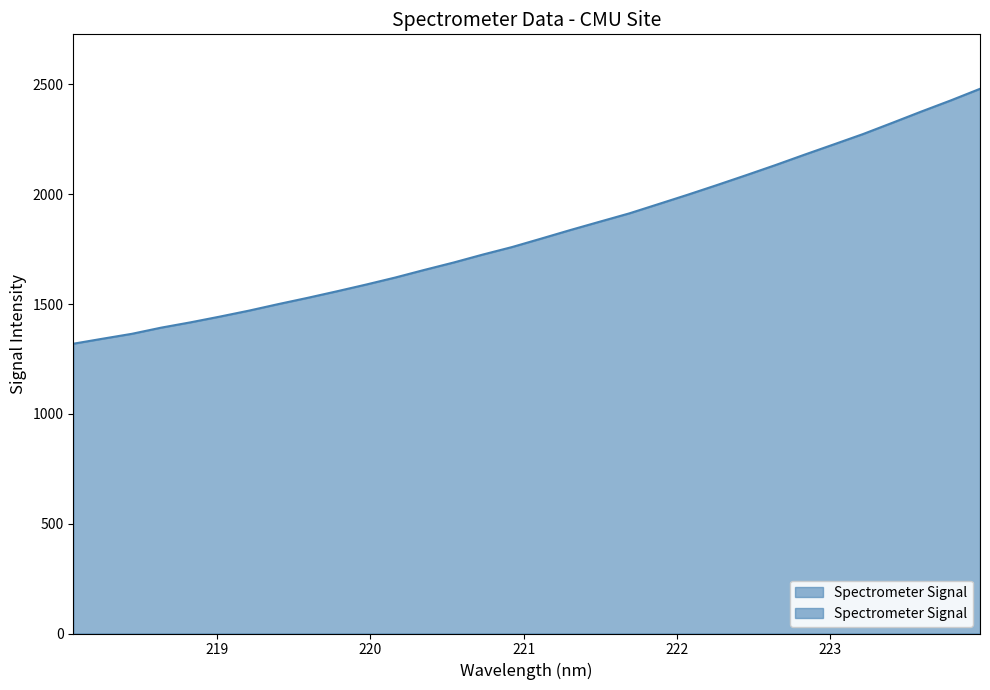

What is the change in value from 218.0596 to 219.3979?

+180.3